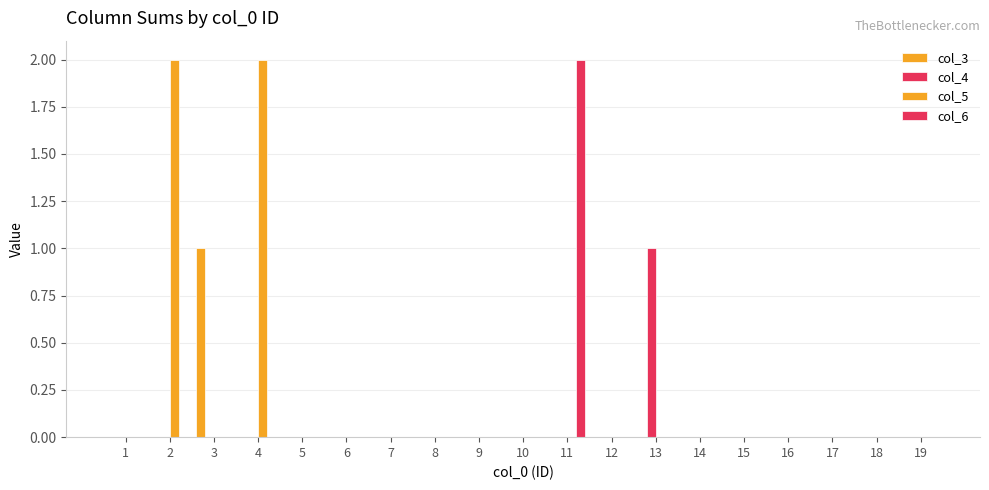

How many categories are shown in the chart?

19